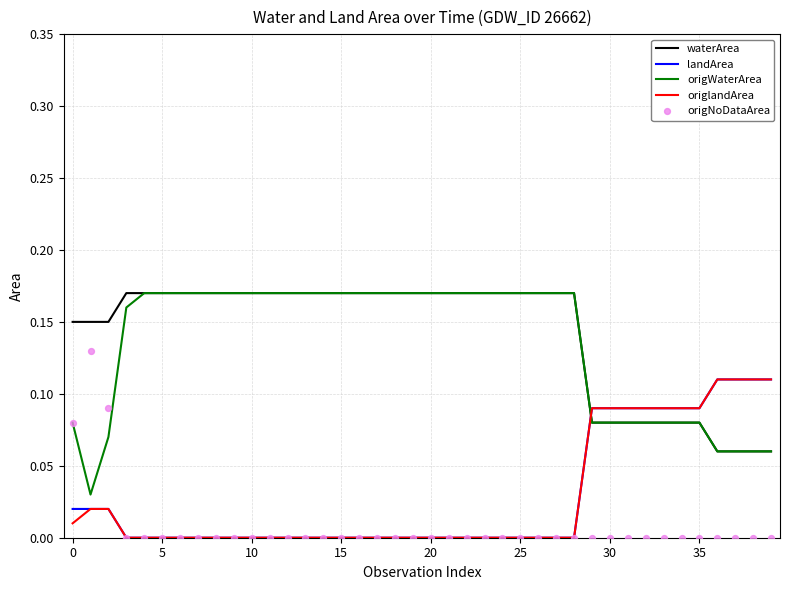

Which series contains the highest Y value?

waterArea